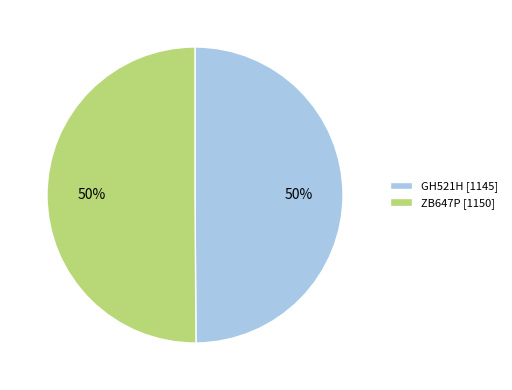

To the nearest percent, what portion does ZB647P [1150] represent?

50%